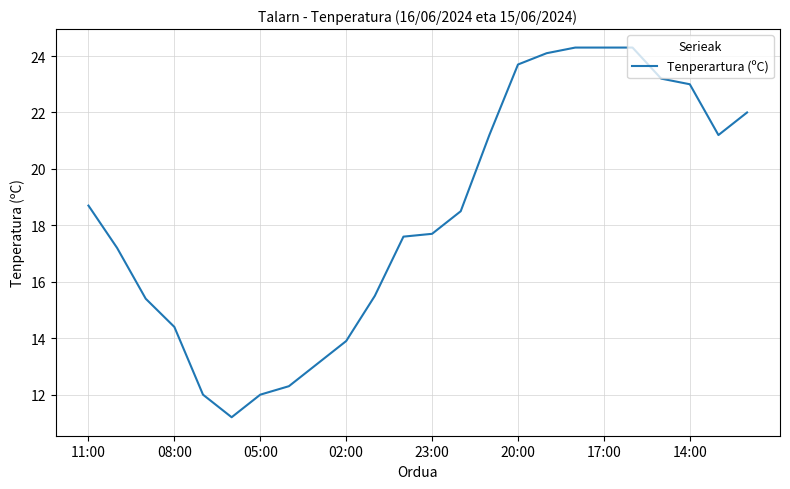

What is the smallest value displayed?

11.2